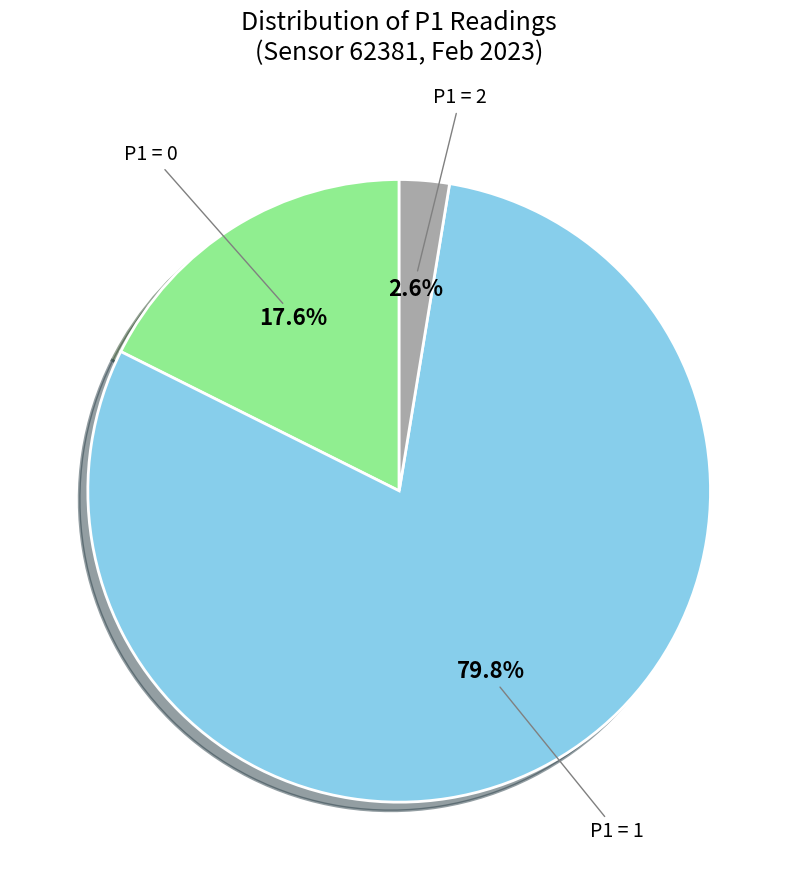

Rank the categories by value from highest to lowest.

P1 = 1, P1 = 0, P1 = 2